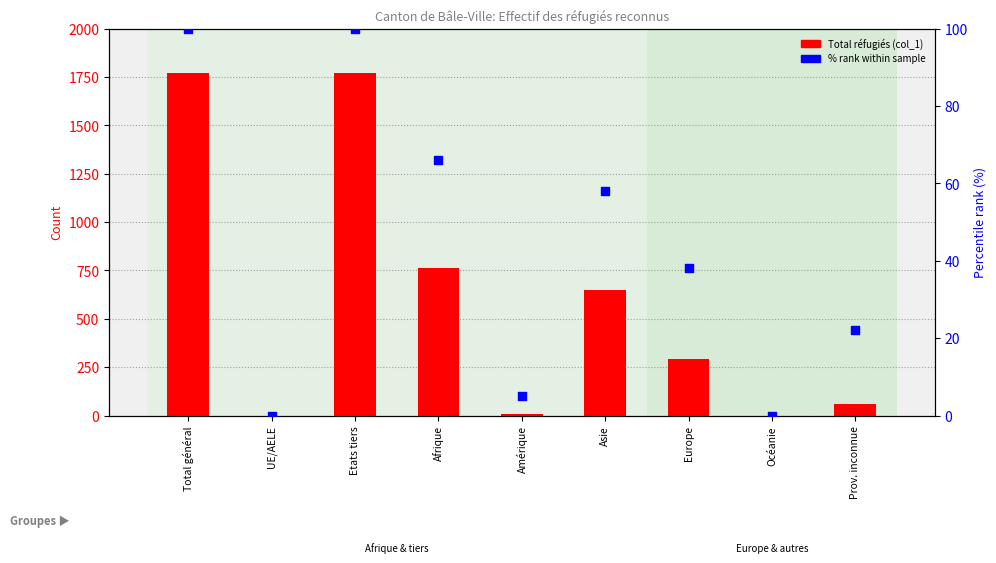

What is the total value across all series at Prov. inconnue?

82